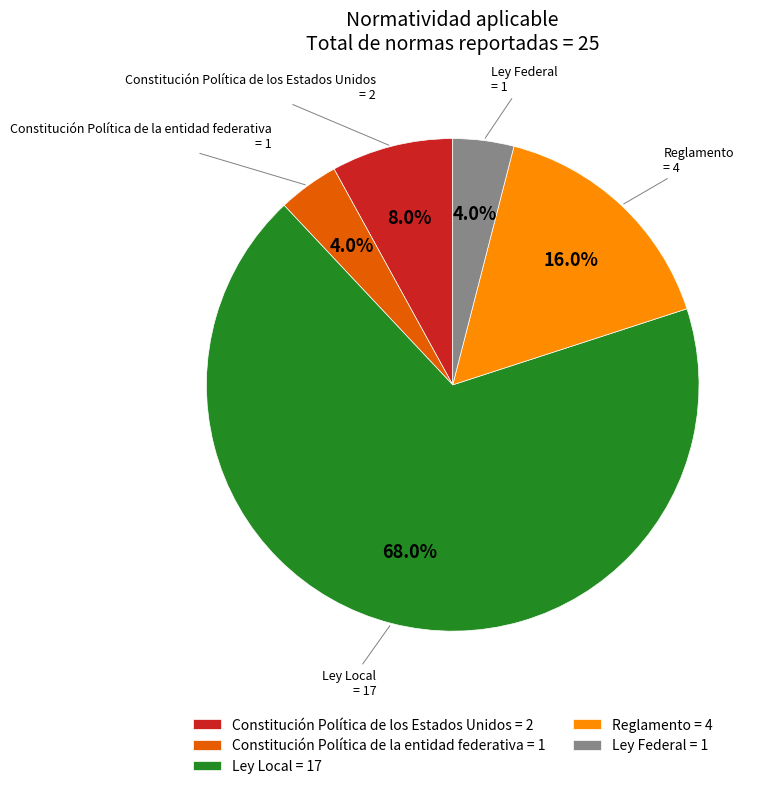

How many slices are in this pie chart?

5